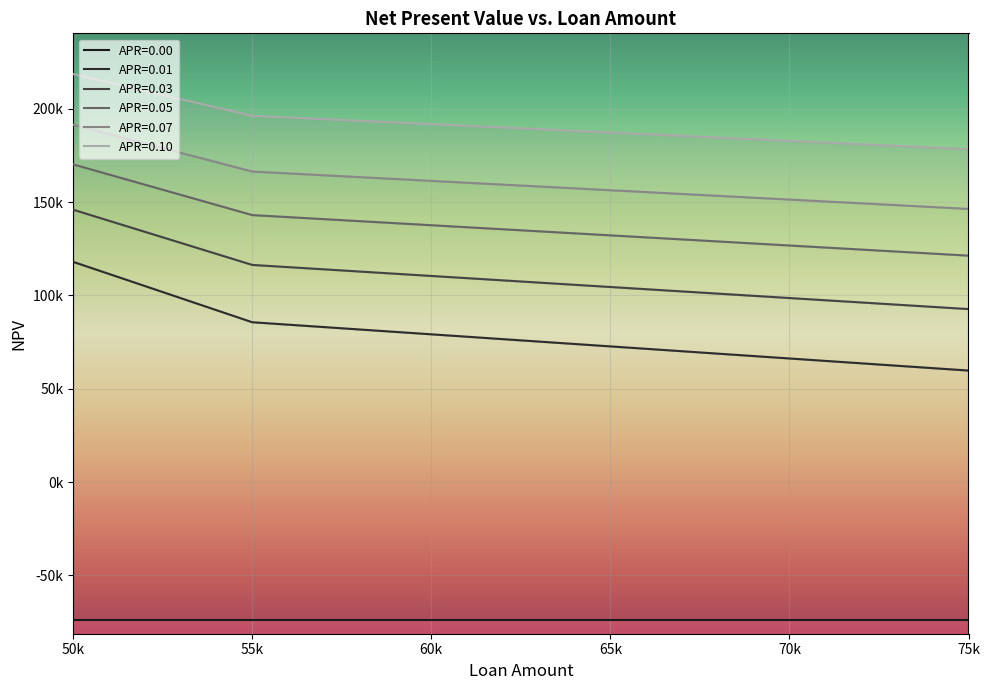

At which category does the chart reach its minimum across all series?

75k